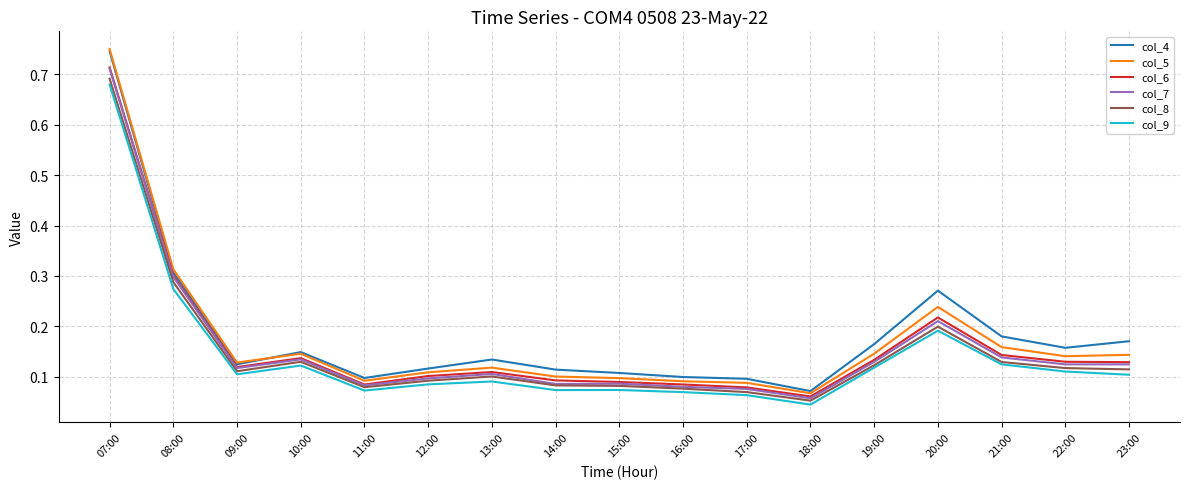

What position from the left is 21:00?

15